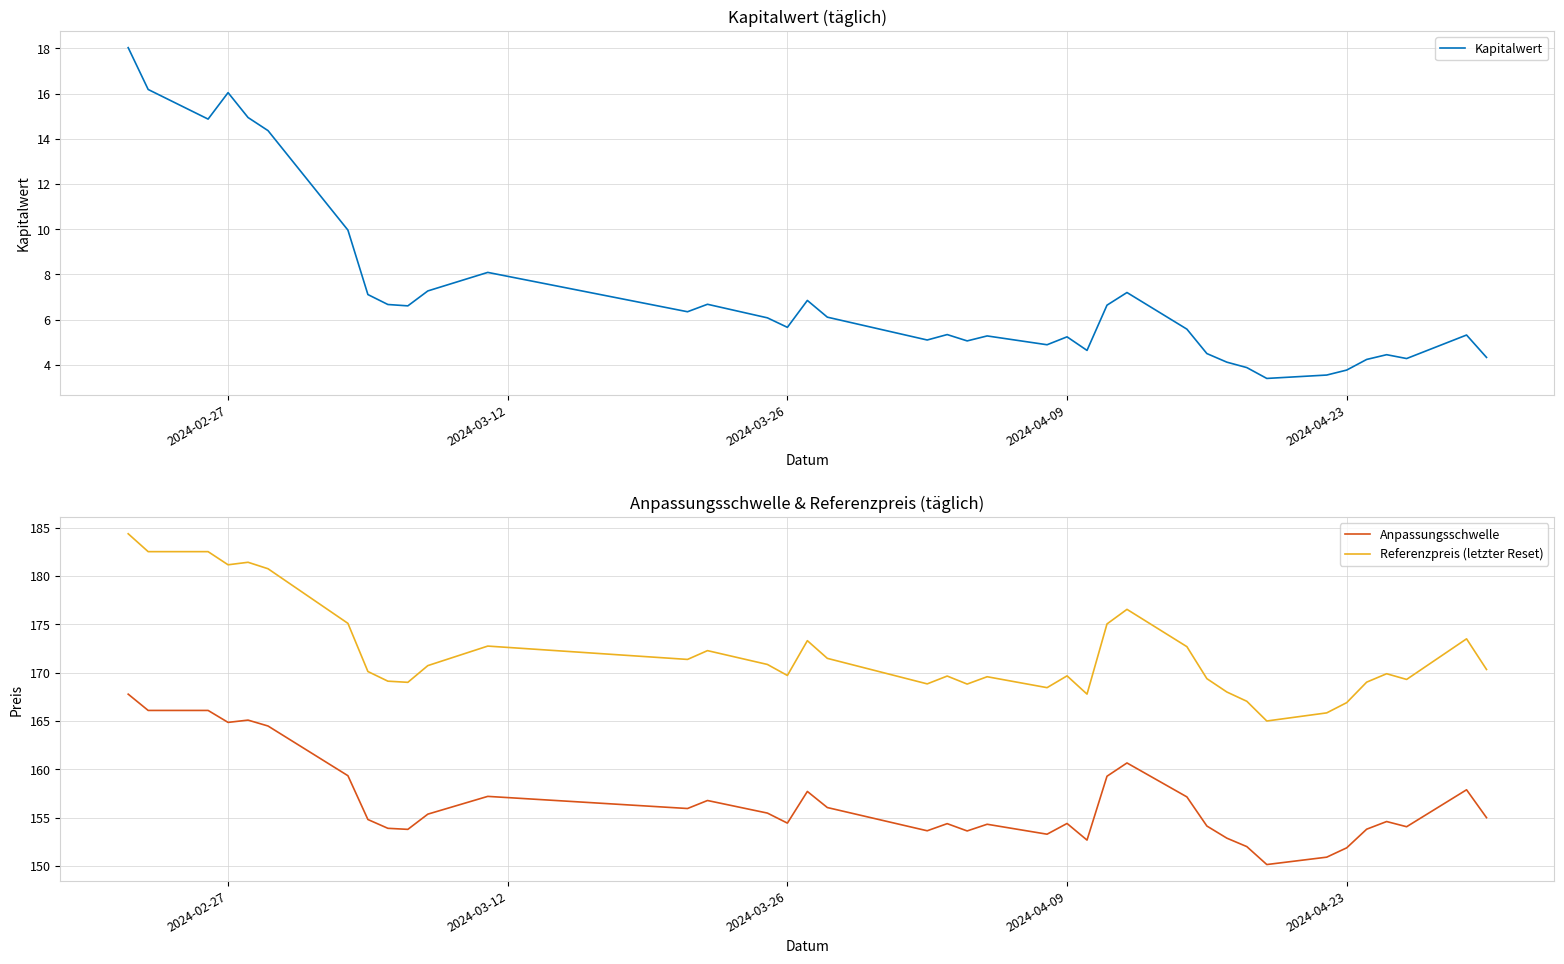

True or false: Anpassungsschwelle has a value of 282.3 at 2024-04-09.

False